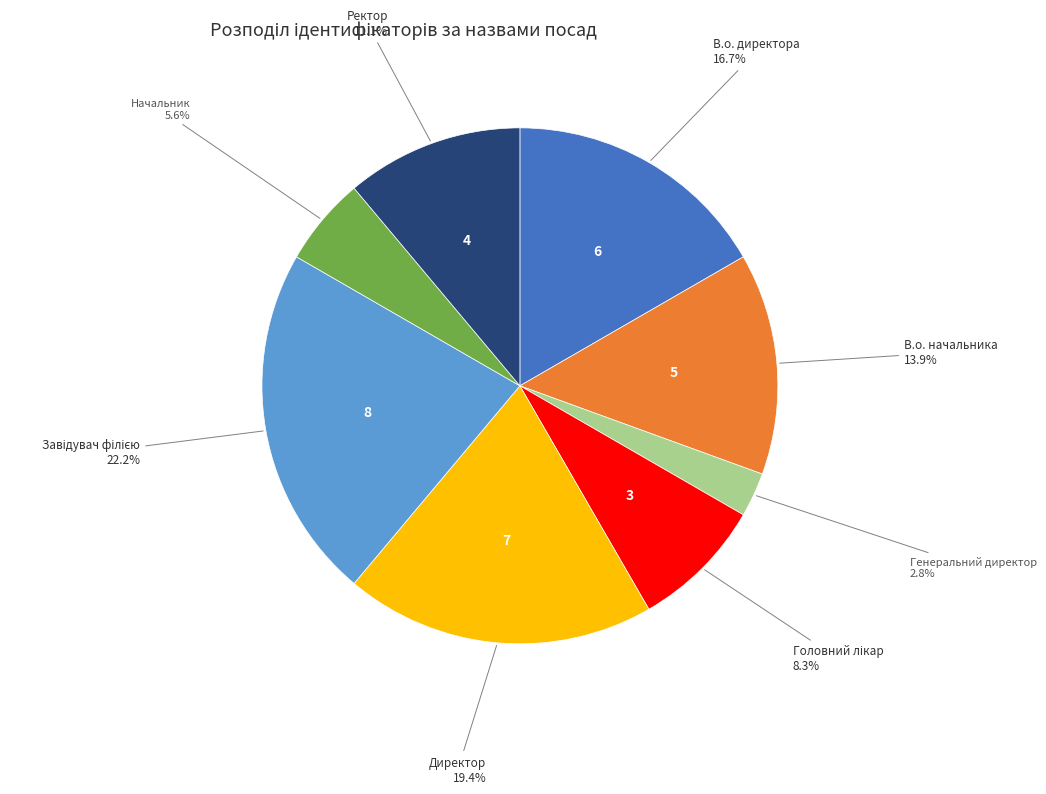

Is the sum of В.о. начальника and Генеральний директор greater than half?

No